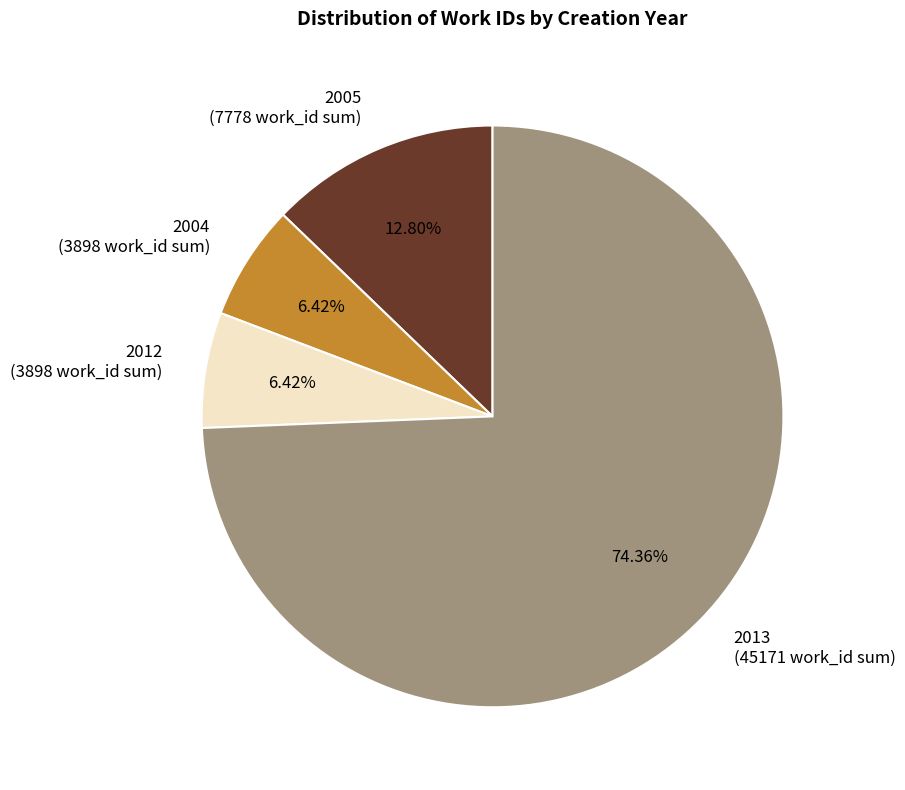

Between 2005 (7778 work_id sum) and 2013 (45171 work_id sum), which is larger?

2013 (45171 work_id sum)